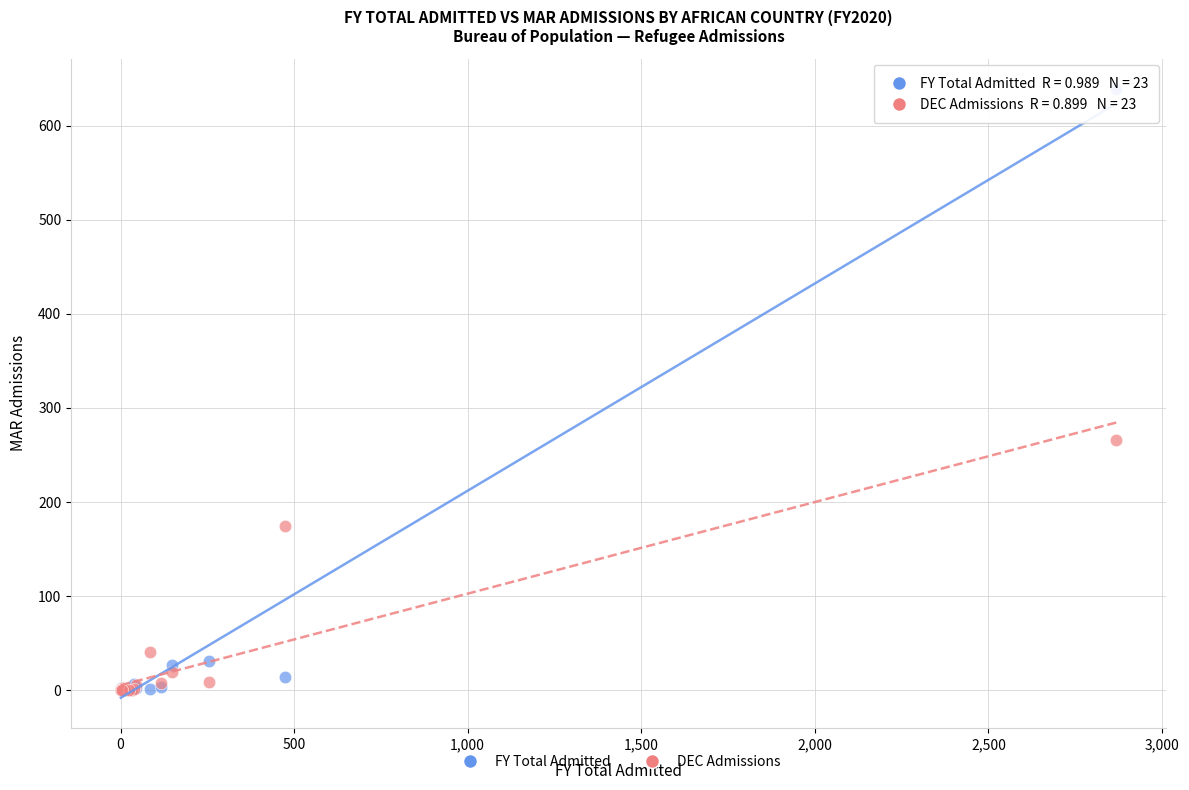

In the DEC Admissions series, what Y value is closest to 133?

175